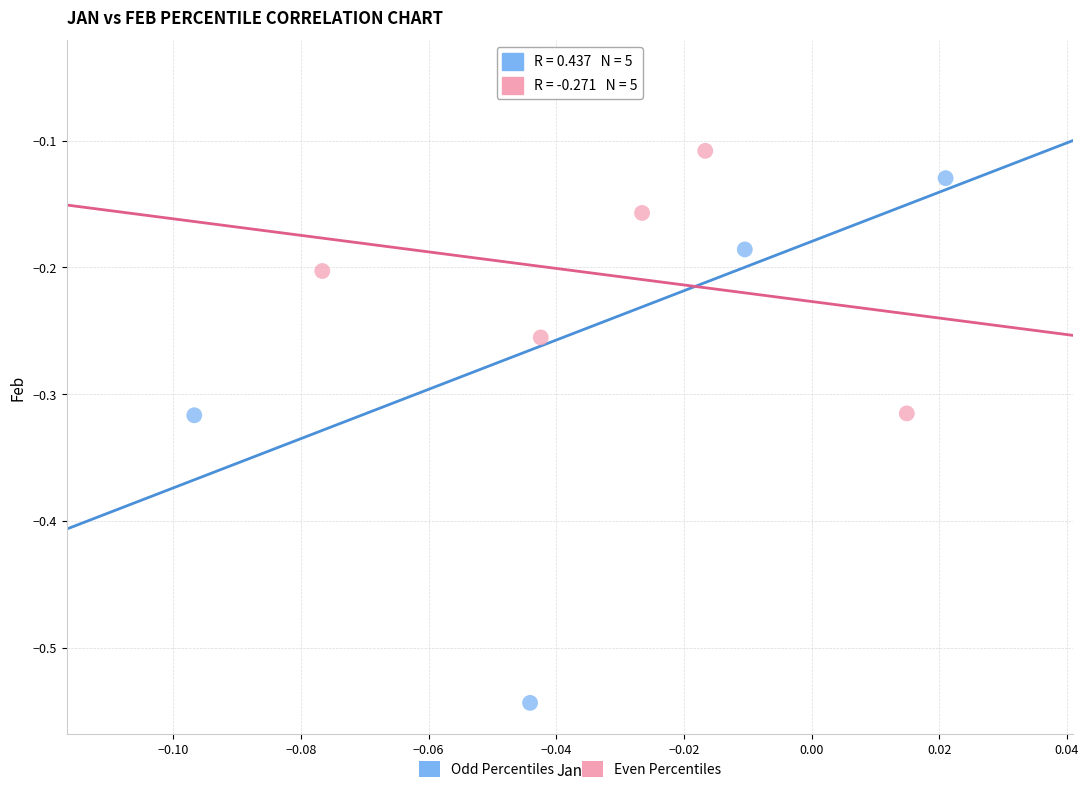

Which series reaches the minimum Y coordinate?

Odd Percentiles